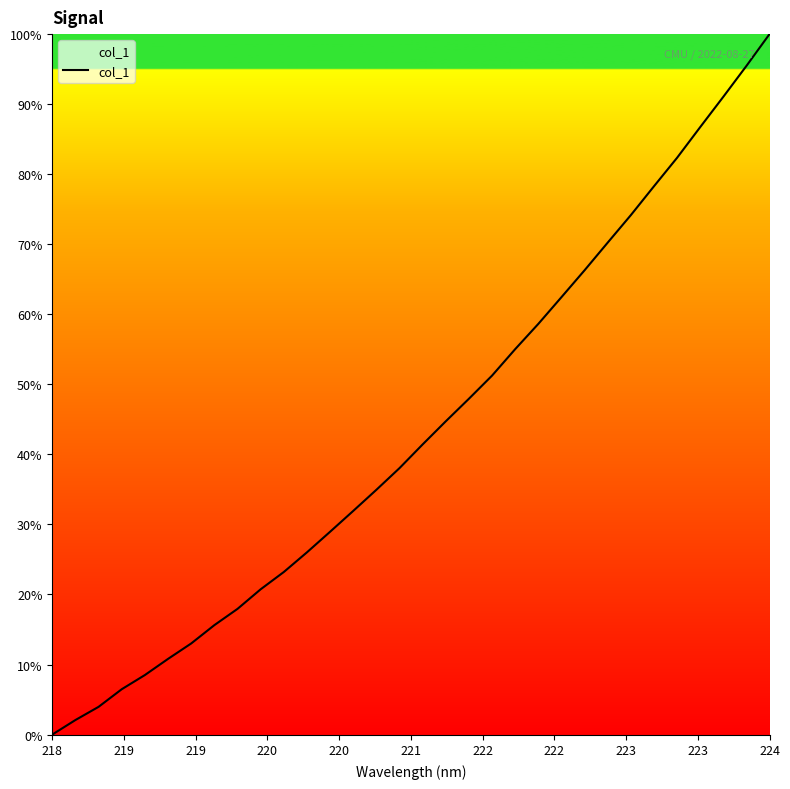

Does the chart have visible grid lines?

No